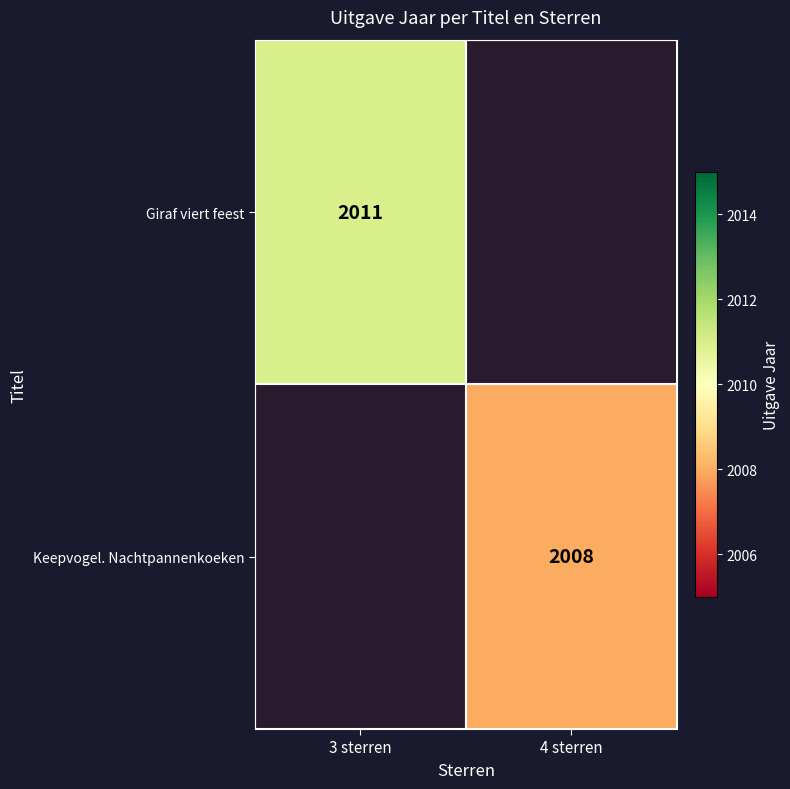

The Keepvogel. Nachtpannenkoeken series shows 1274 at 4 sterren. True or false?

False